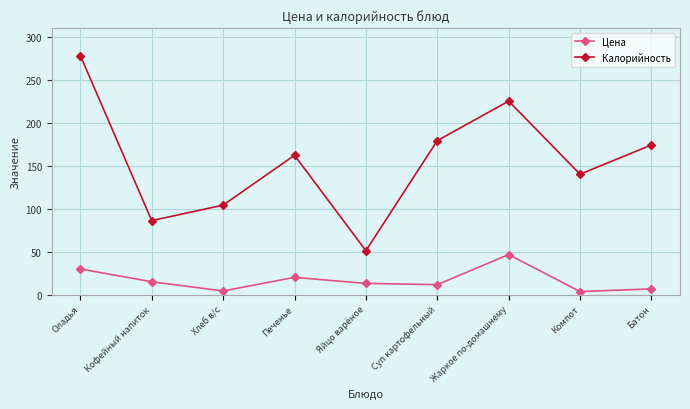

Is it true that Цена equals 14.9 at Кофейный напиток?

True